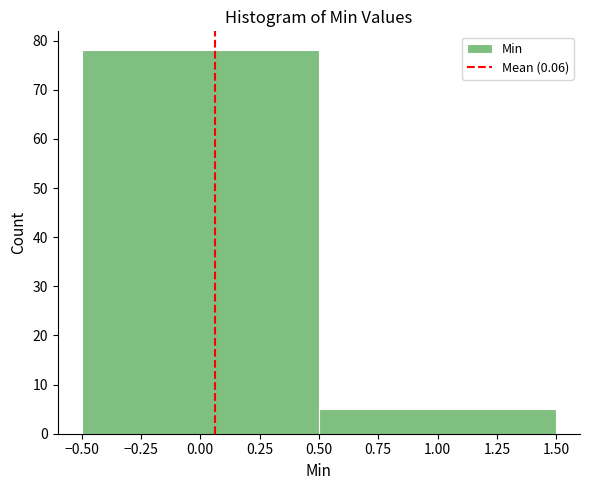

What is the height of the bar covering -0.50 to 0.50 on the x-axis? The values are not printed on the chart, so give them approximately, as read against the axis.

78